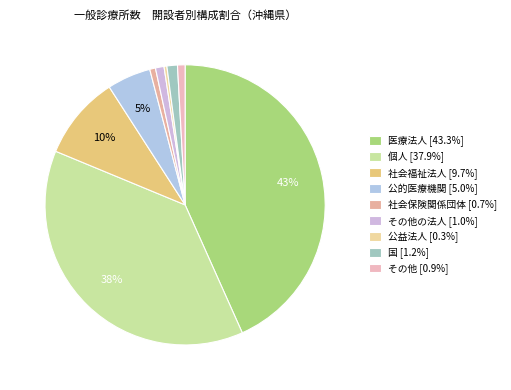

Count the number of slices in the pie.

9